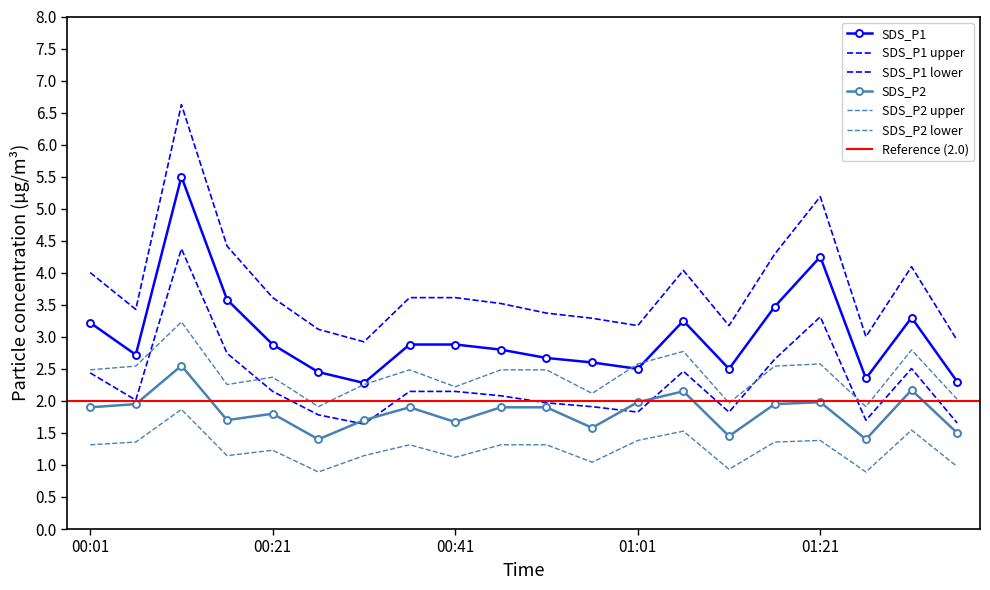

What is the total value across all series at 01:21?

6.2